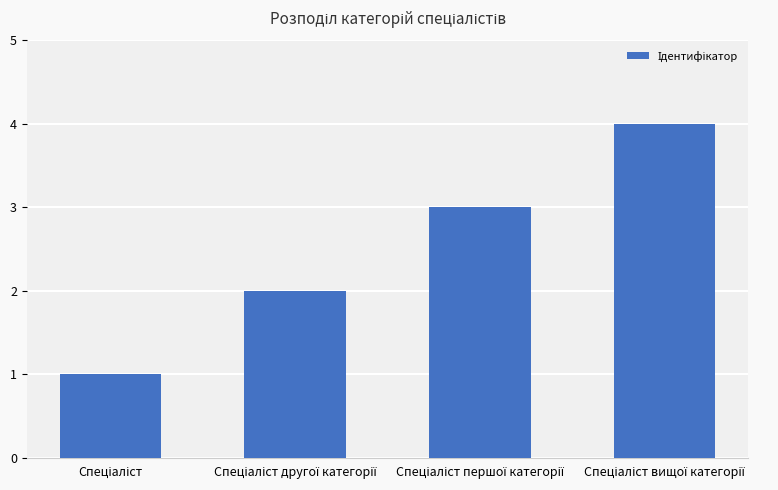

What is the difference between the maximum and minimum values?

3